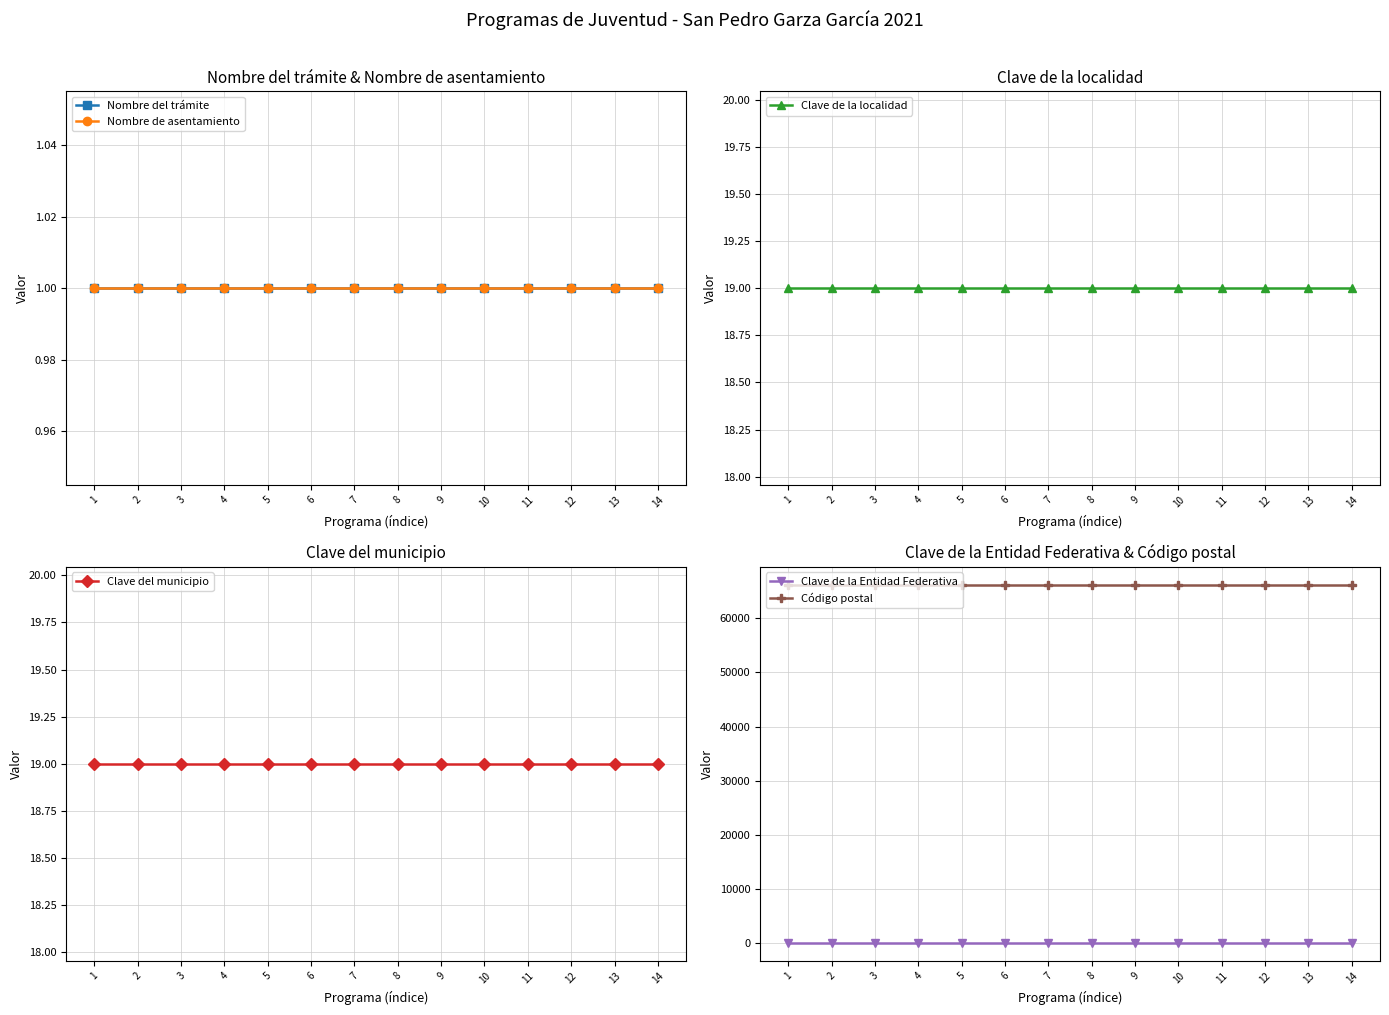

What is the value of the Código postal point at the 5th from the left?

66210